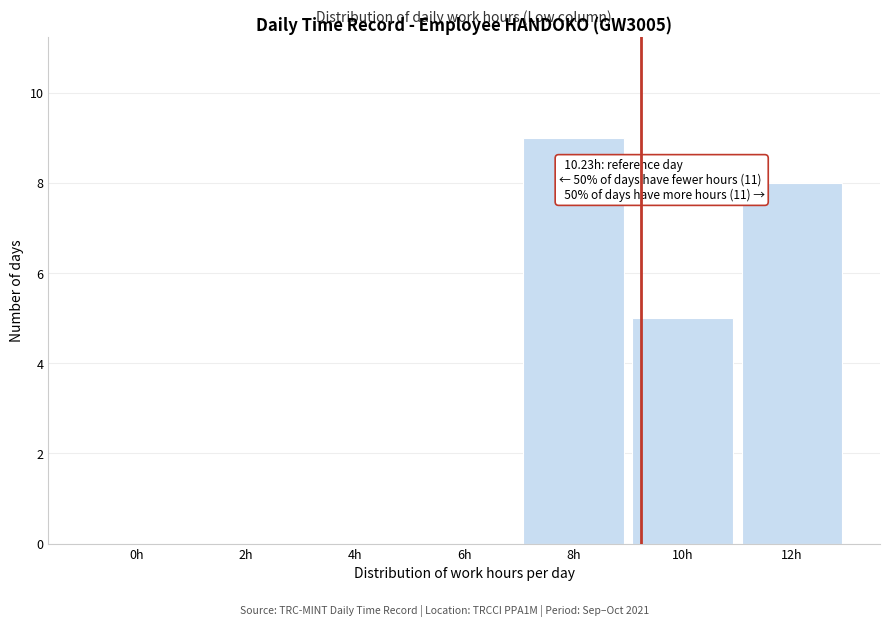

Reading right to left, transcribe all the data shown in this chart.

12h=8	10h=5	8h=9	6h=0	4h=0	2h=0	0h=0